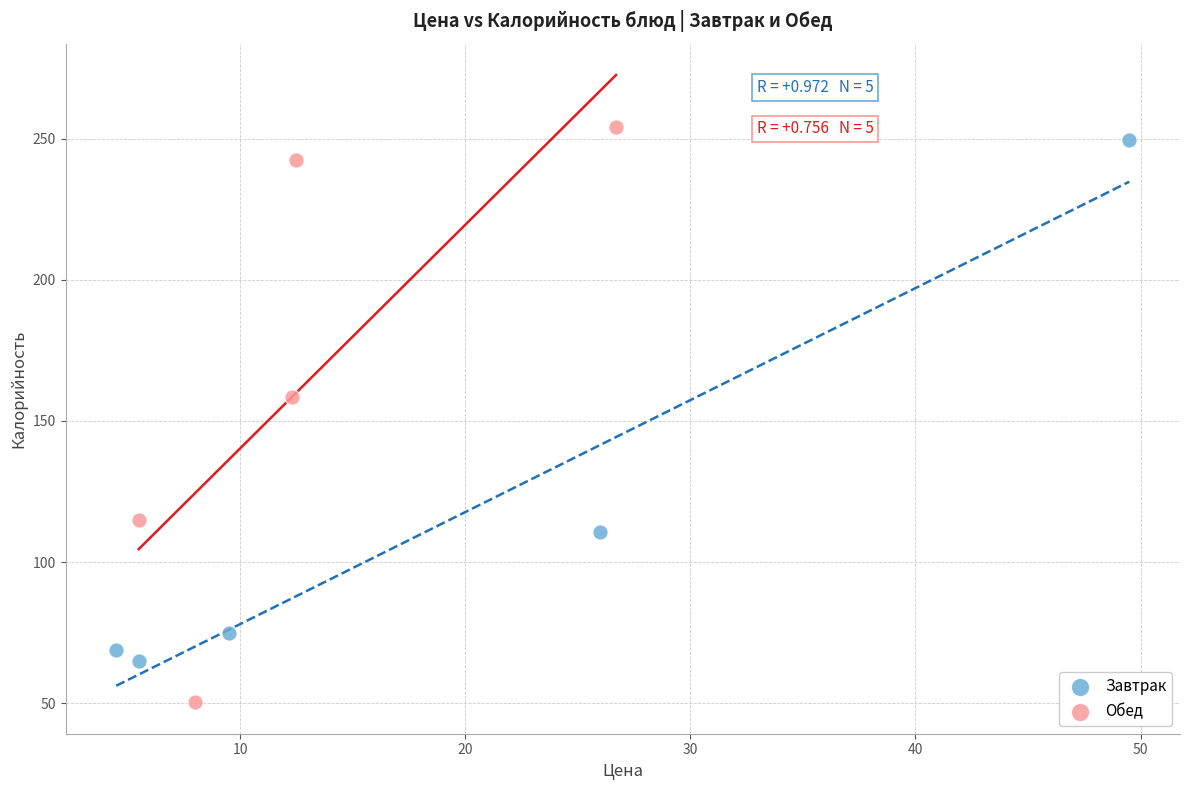

Which series contains the highest Y value?

Обед